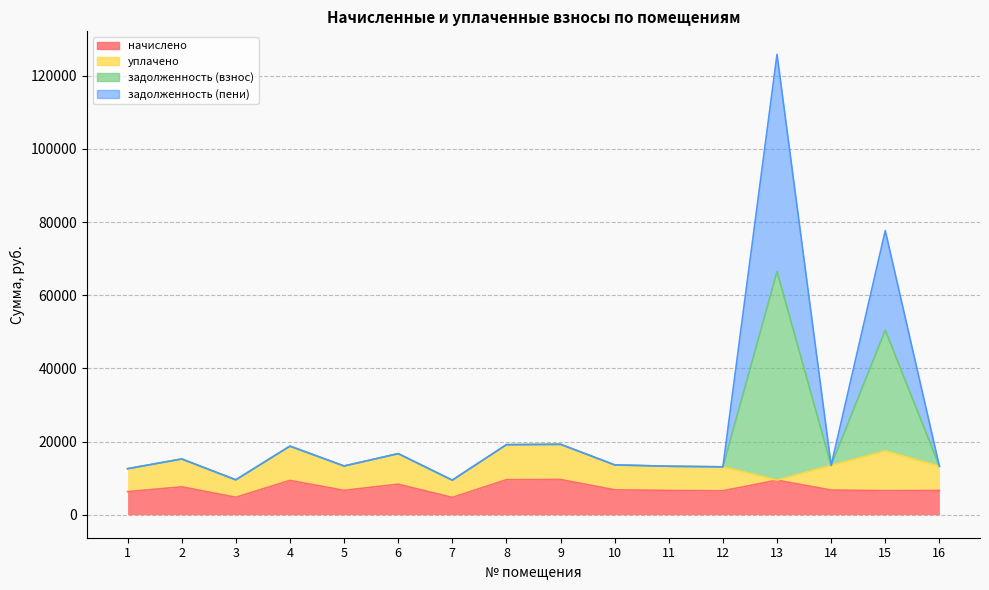

What is the spread (max minus min) of values at 1?

6279.6